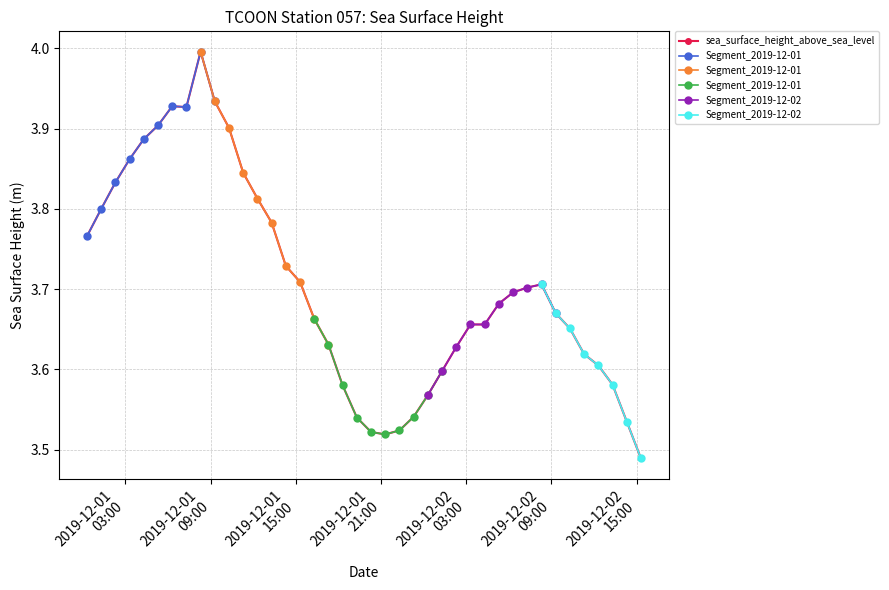

What is the greatest value displayed?

4.0